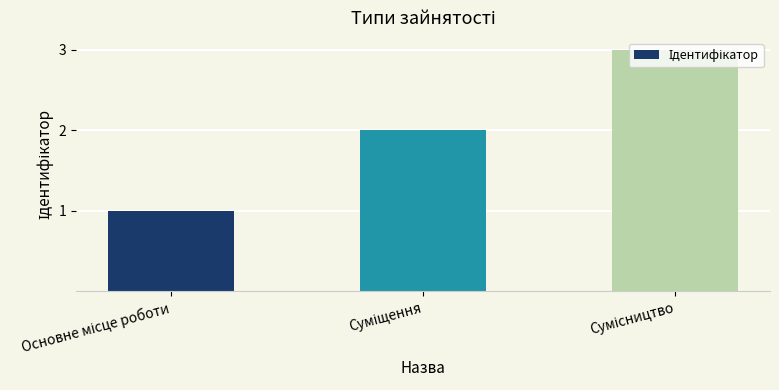

Reading right to left, what are all the values shown in this chart?

3	2	1